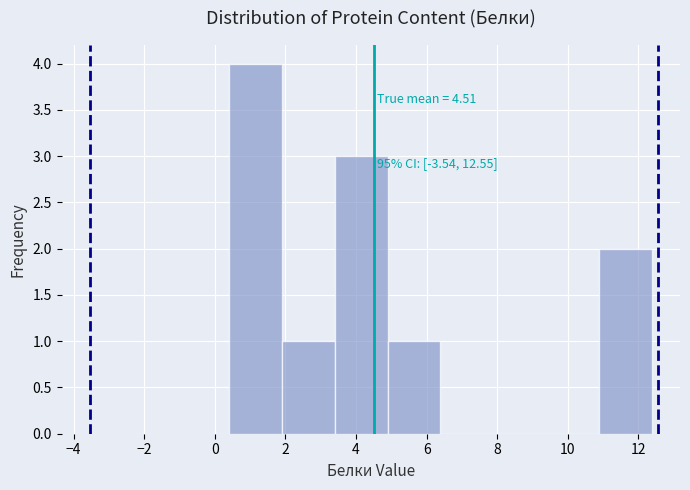

Over which range of the x-axis is the bar tallest?

0.4 to 1.8